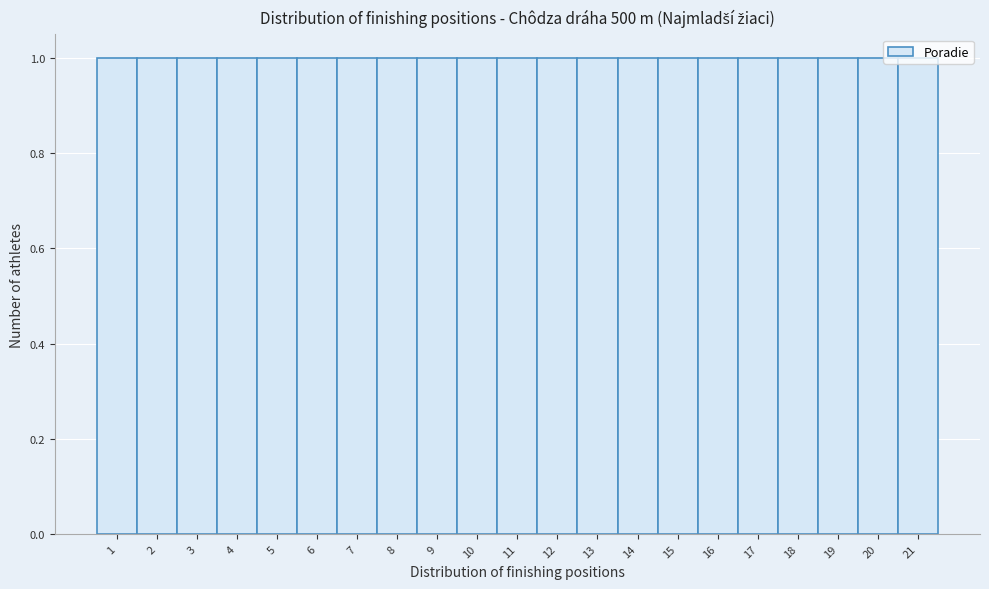

Reading left to right, list every bar in this chart as the range it spans on the x-axis followed by its height. The values are not printed on the chart, so give them approximately, as read against the axis.

0.5 to 1.5: 1
1.5 to 2.5: 1
2.5 to 3.5: 1
3.5 to 4.5: 1
4.5 to 5.5: 1
5.5 to 6.5: 1
6.5 to 7.5: 1
7.5 to 8.5: 1
8.5 to 9.5: 1
9.5 to 10.5: 1
10.5 to 11.5: 1
11.5 to 12.5: 1
12.5 to 13.5: 1
13.5 to 14.5: 1
14.5 to 15.5: 1
15.5 to 16.5: 1
16.5 to 17.5: 1
17.5 to 18.5: 1
18.5 to 19.5: 1
19.5 to 20.5: 1
20.5 to 21.5: 1